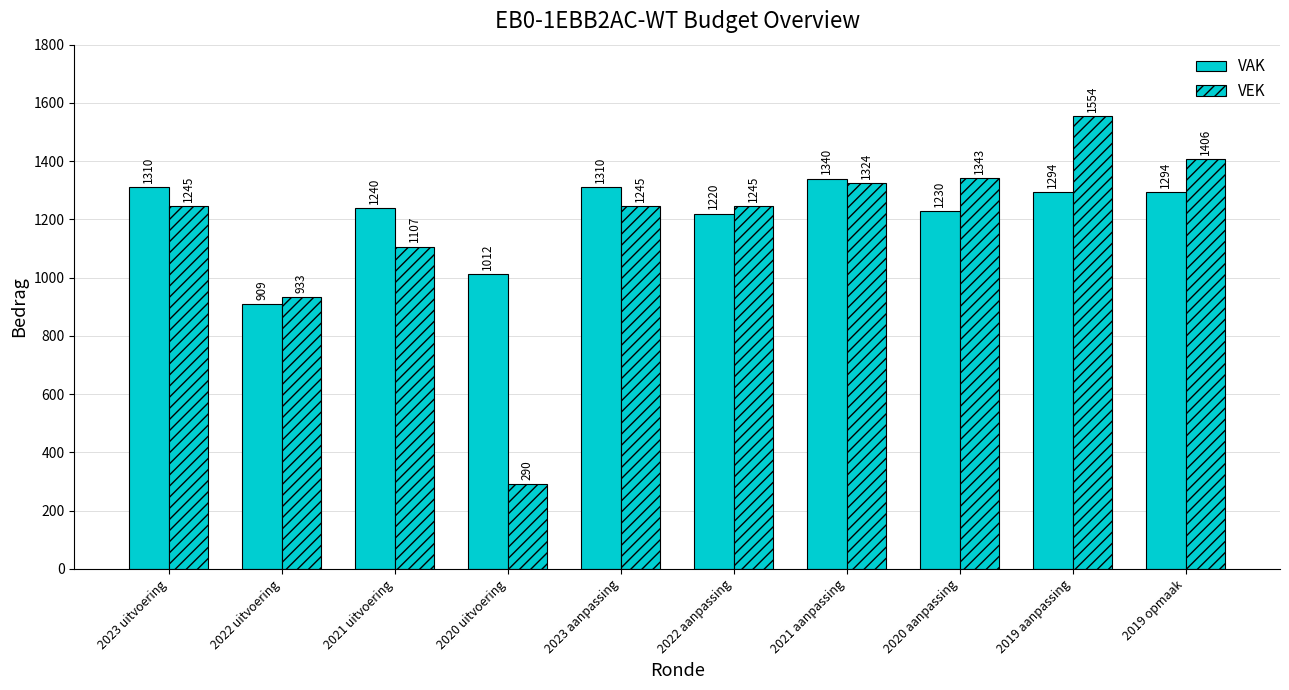

Which series has the widest spread of values?

VEK